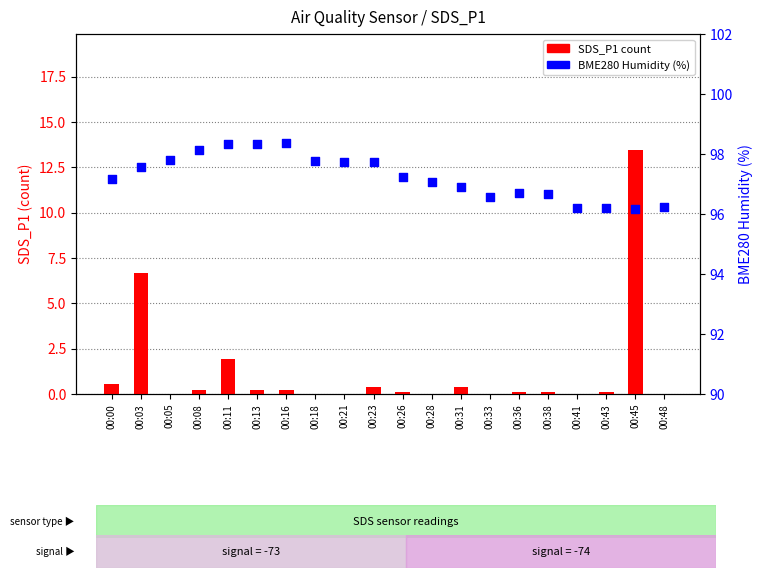

At how many categories does at least one series exceed 9?

20